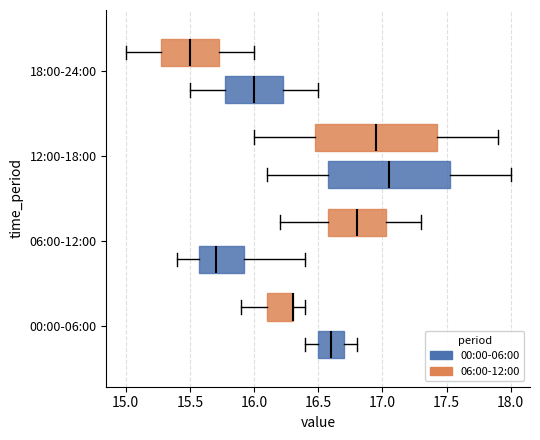

Reading bottom to top, read every box against the x-axis: the position of its median line, the range the box covers, and the ends of its whiskers. The values are not printed on the chart, so give them approximately, as read against the axis.

00:00-06:00 (00:00-06:00): median 16.60, box 16.50 to 16.70, whiskers 16.40 to 16.80
00:00-06:00 (06:00-12:00): median 16.30 (drawn on the box's right edge), box 16.10 to 16.30, whiskers 15.90 to 16.40
06:00-12:00 (00:00-06:00): median 15.70, box 15.60 to 15.95, whiskers 15.40 to 16.40
06:00-12:00 (06:00-12:00): median 16.80, box 16.60 to 17.05, whiskers 16.20 to 17.30
12:00-18:00 (00:00-06:00): median 17.05, box 16.60 to 17.55, whiskers 16.10 to 18.00
12:00-18:00 (06:00-12:00): median 16.95, box 16.50 to 17.45, whiskers 16.00 to 17.90
18:00-24:00 (00:00-06:00): median 16.00, box 15.80 to 16.25, whiskers 15.50 to 16.50
18:00-24:00 (06:00-12:00): median 15.50, box 15.30 to 15.75, whiskers 15.00 to 16.00